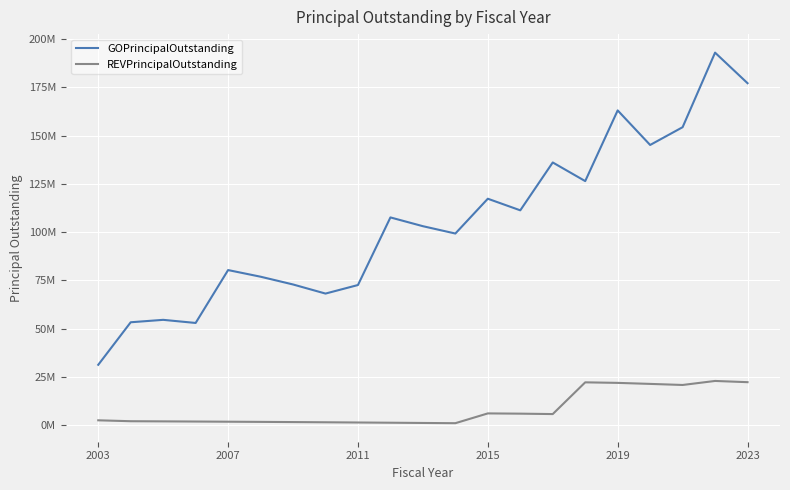

Where is REVPrincipalOutstanding nearest to the value 11993500?

2015